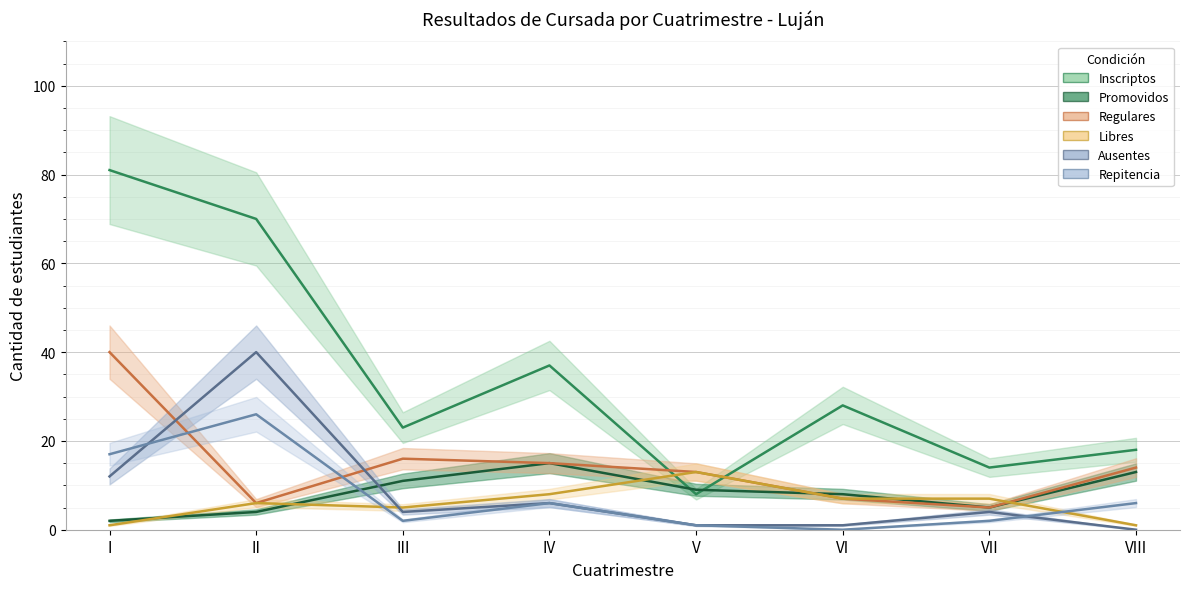

At which label is Libres closest to 7?

VI